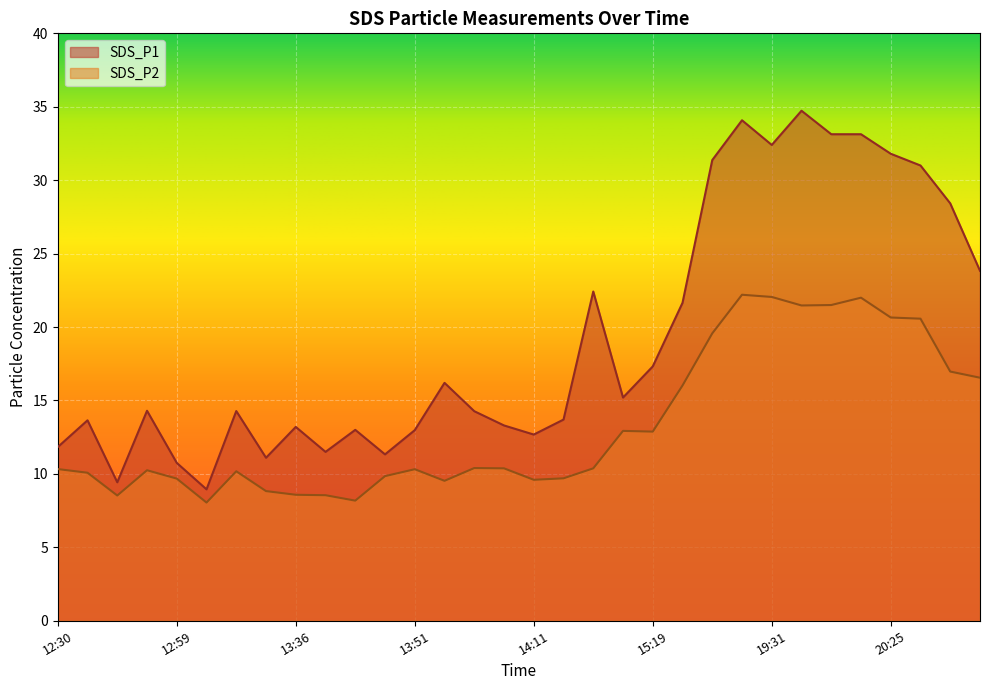

What is the sum of the SDS_P1 values at 20:08 and 17:24?

64.5